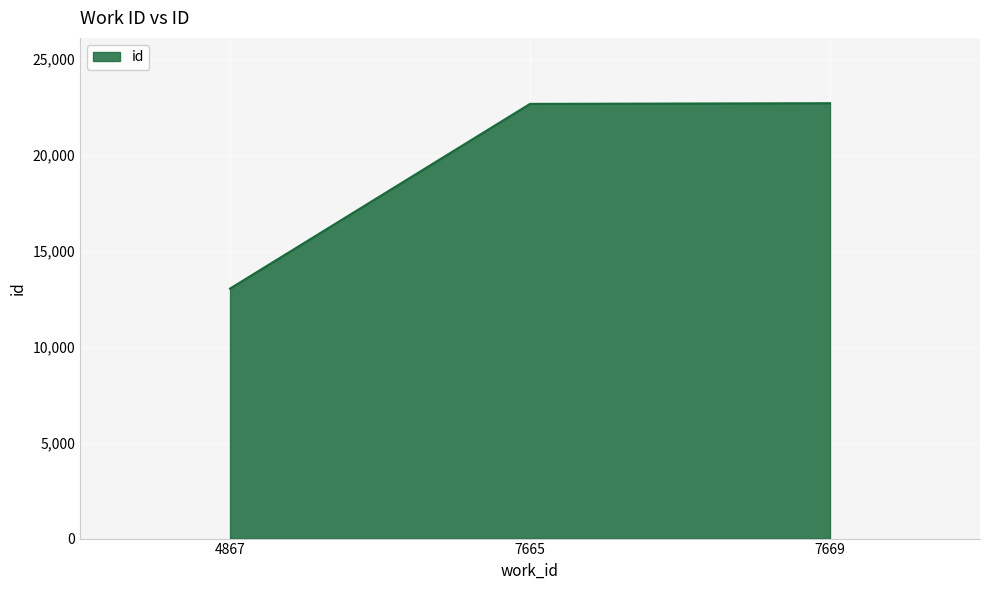

Count the number of data series in this chart.

1